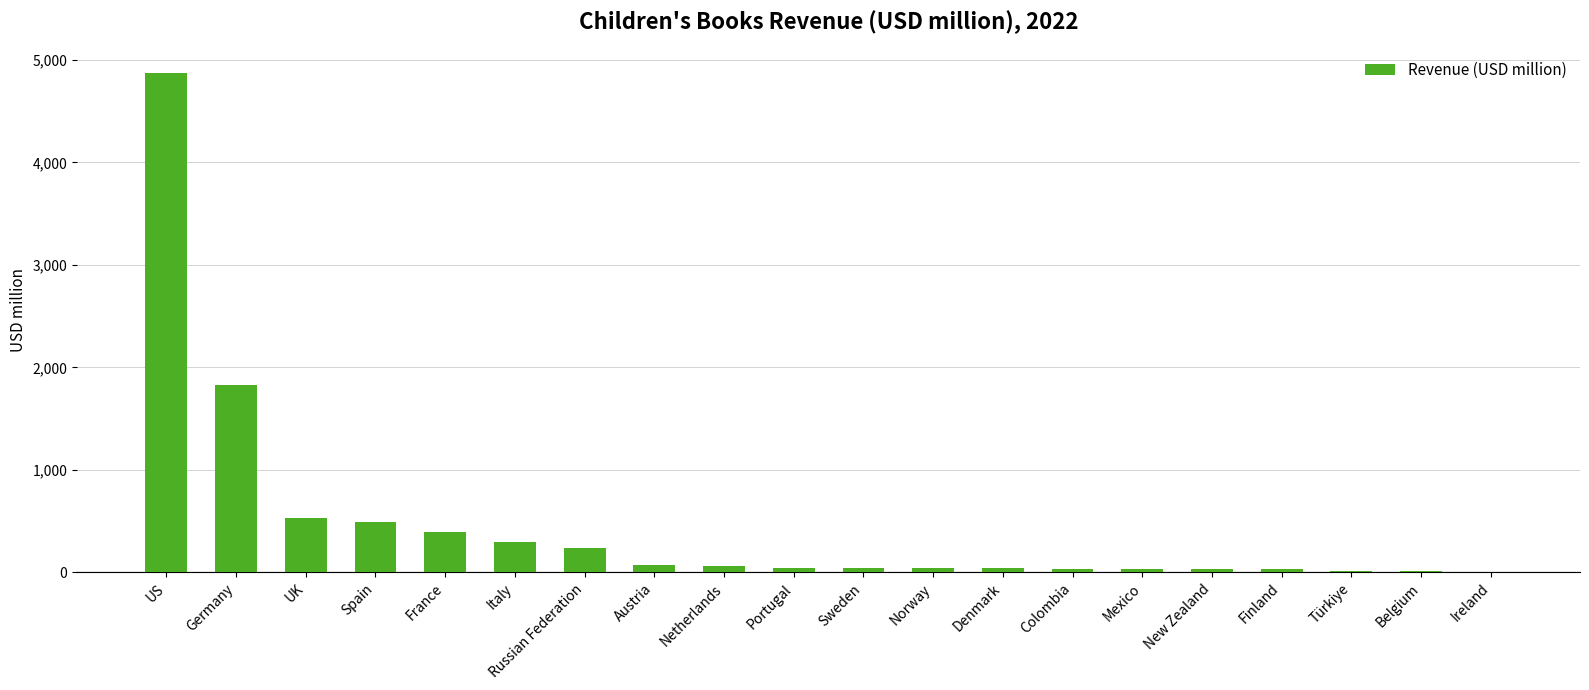

Which category has the highest value across all series?

US